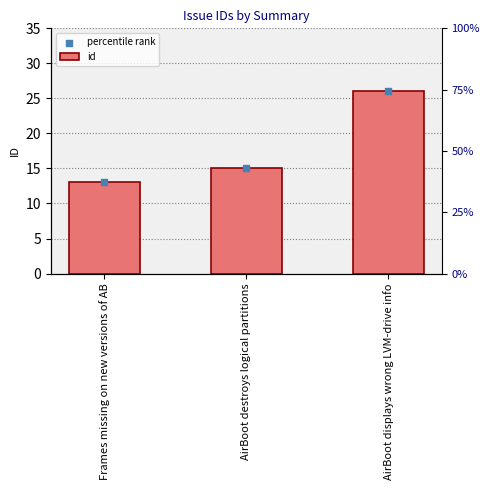

Which series reaches the minimum Y coordinate?

id